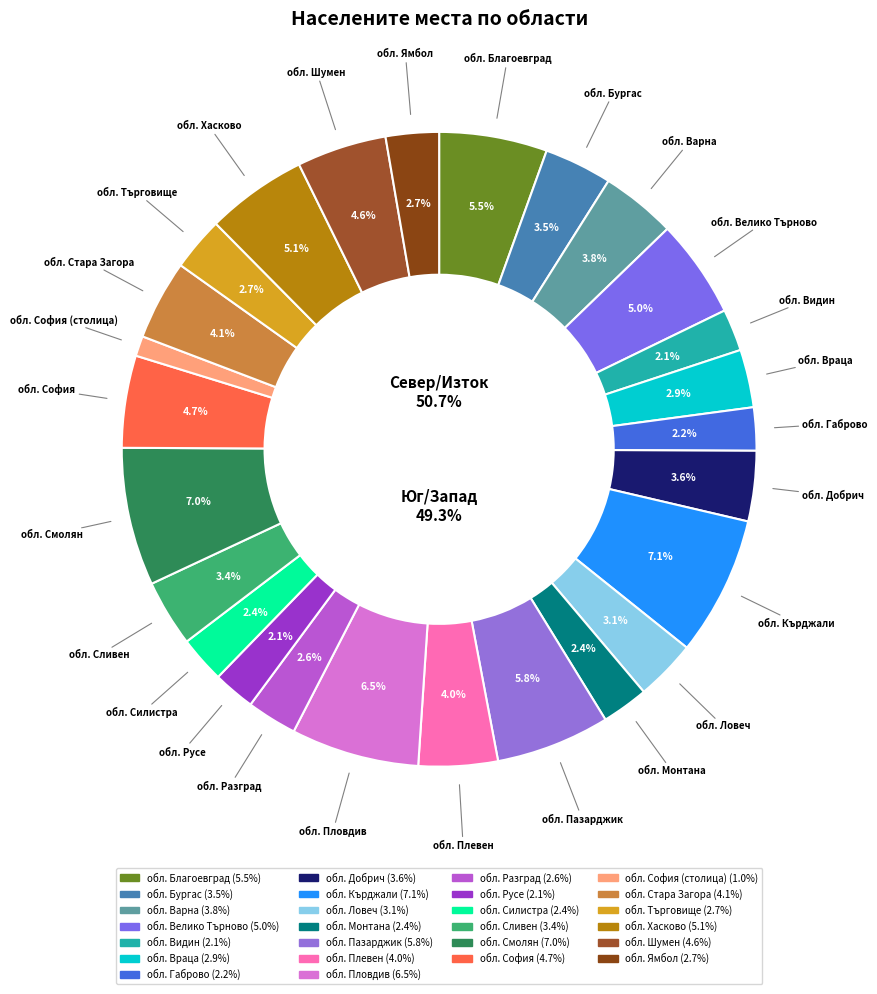

Count the number of slices in the pie.

26